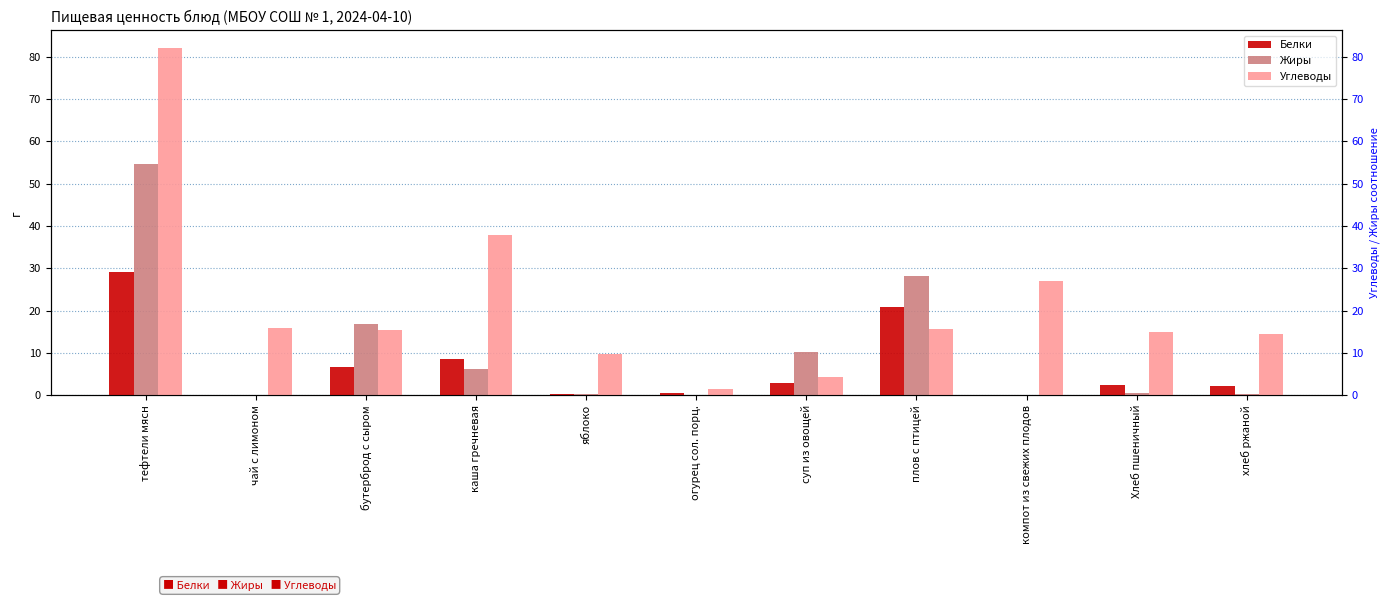

What is the difference between the maximum and minimum values in the Углеводы series?

80.6